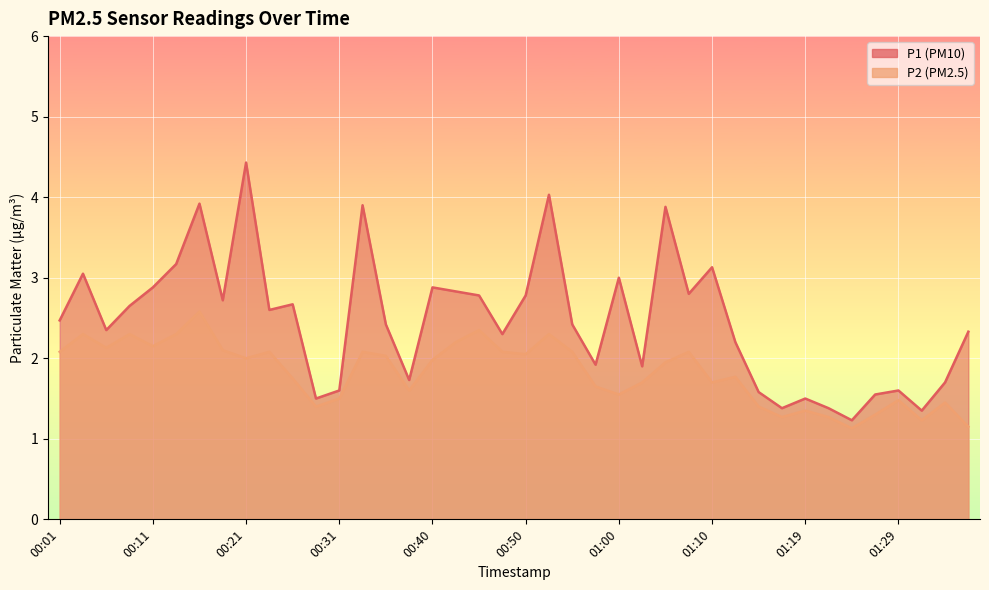

How many series are shown in this chart?

2